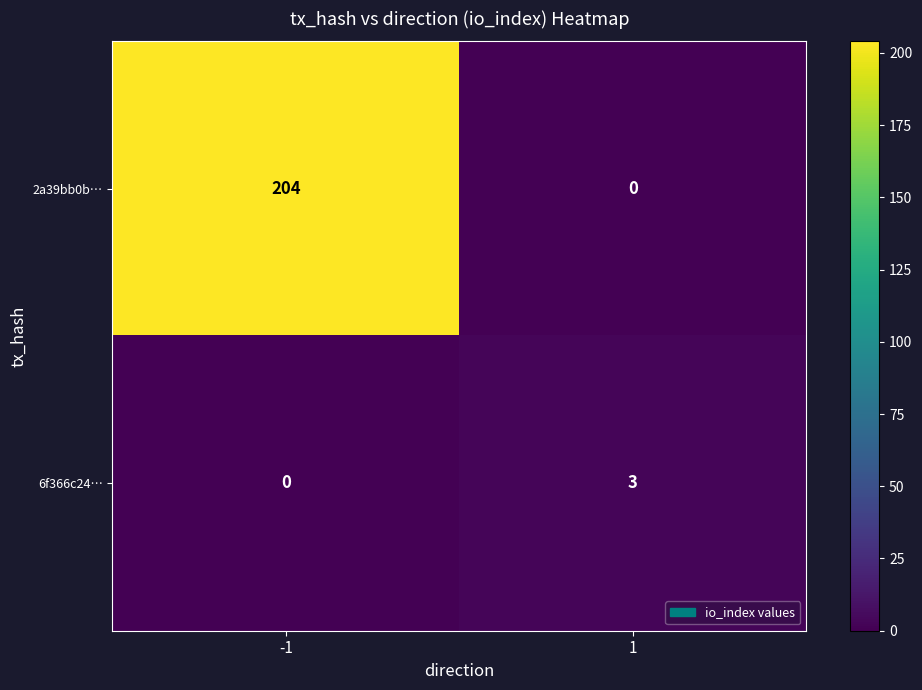

What is the difference between the highest and lowest values at -1?

204